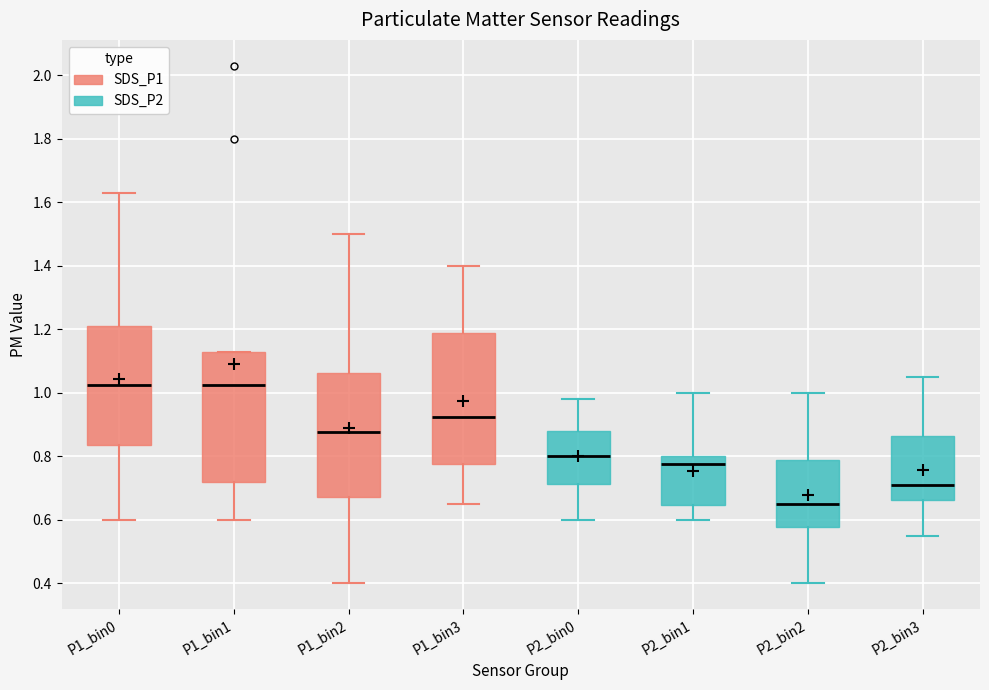

Reading left to right, transcribe this box plot: for each box, give where its median line is, the range the box spans, and where its two whiskers end, as read against the y-axis. The values are not printed on the chart, so give them approximately, as read against the axis.

P1_bin0: median 1.02, box 0.84 to 1.22, whiskers 0.60 to 1.64
P1_bin1: median 1.02, box 0.72 to 1.14, whiskers 0.60 to 1.14
P1_bin2: median 0.88, box 0.68 to 1.06, whiskers 0.40 to 1.50
P1_bin3: median 0.92, box 0.78 to 1.18, whiskers 0.66 to 1.40
P2_bin0: median 0.80, box 0.72 to 0.88, whiskers 0.60 to 0.98
P2_bin1: median 0.78, box 0.64 to 0.80, whiskers 0.60 to 1.00
P2_bin2: median 0.66, box 0.58 to 0.78, whiskers 0.40 to 1.00
P2_bin3: median 0.72, box 0.66 to 0.86, whiskers 0.56 to 1.06